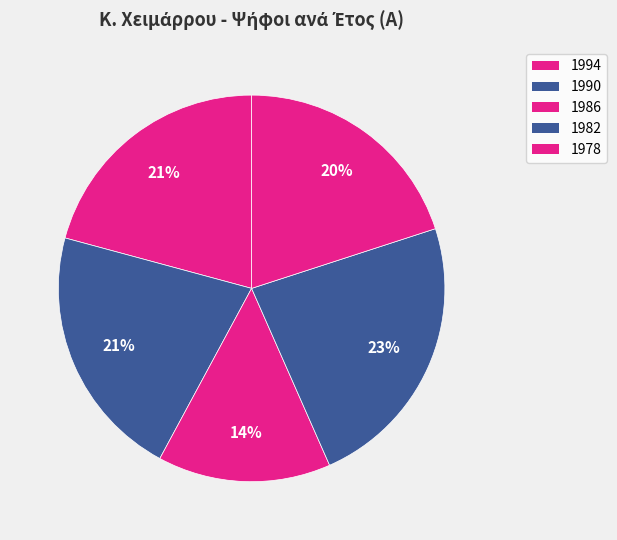

Is it true that 1990 is 34% of the pie?

False